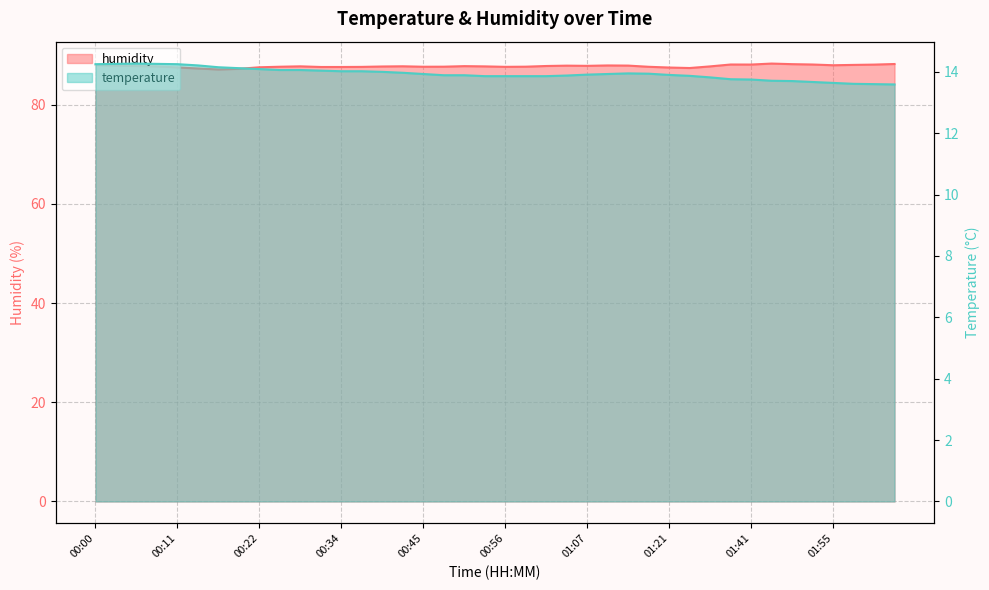

True or false: humidity has a value of 88.2 at 01:49.

True